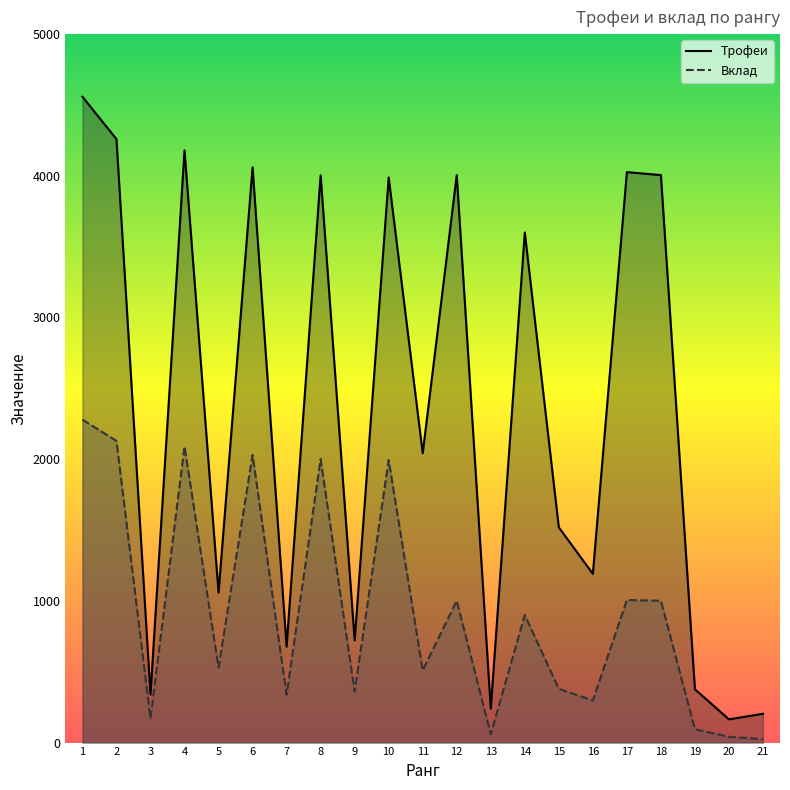

True or false: Трофеи and Вклад cross at least once.

False